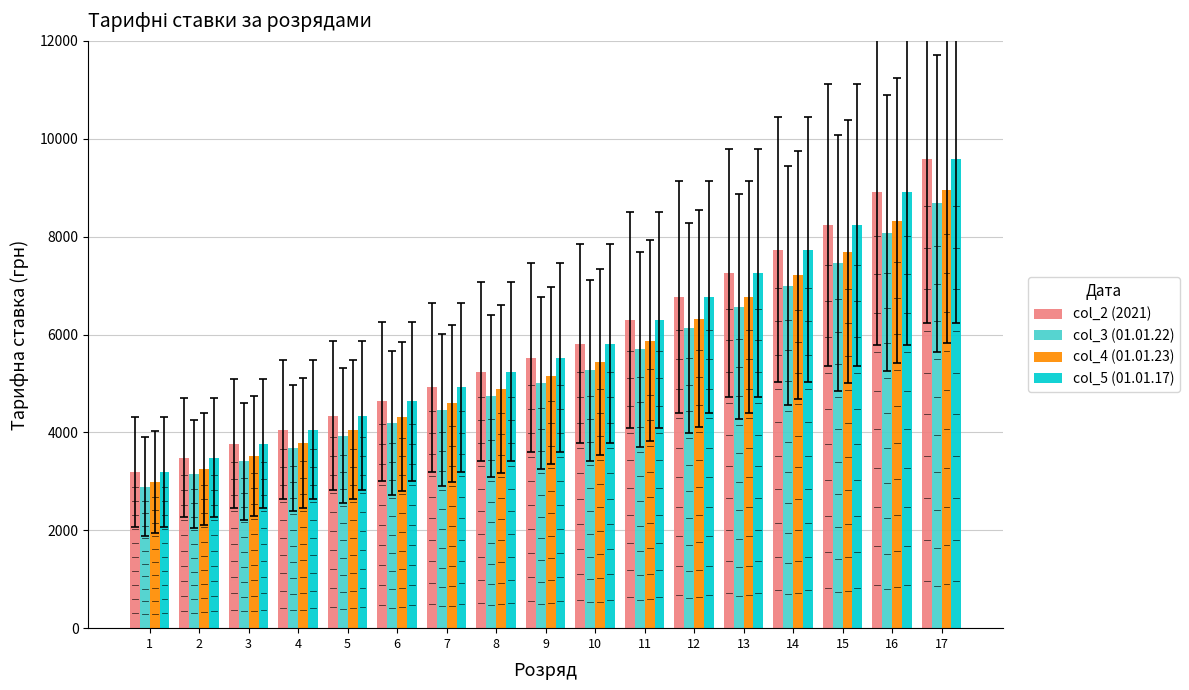

The value of col_3 (01.01.22) at 6 is 2241. True or false?

False